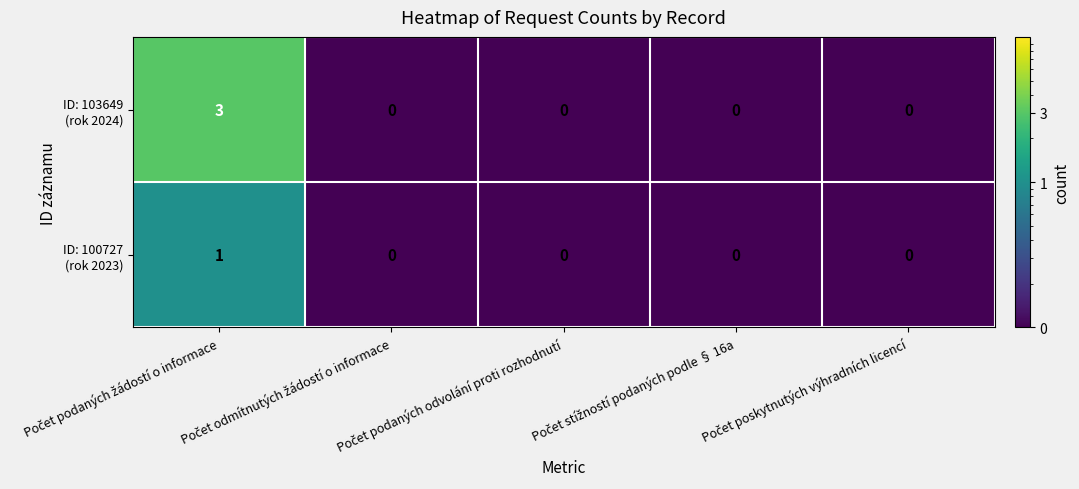

Count the number of categories in the chart.

5